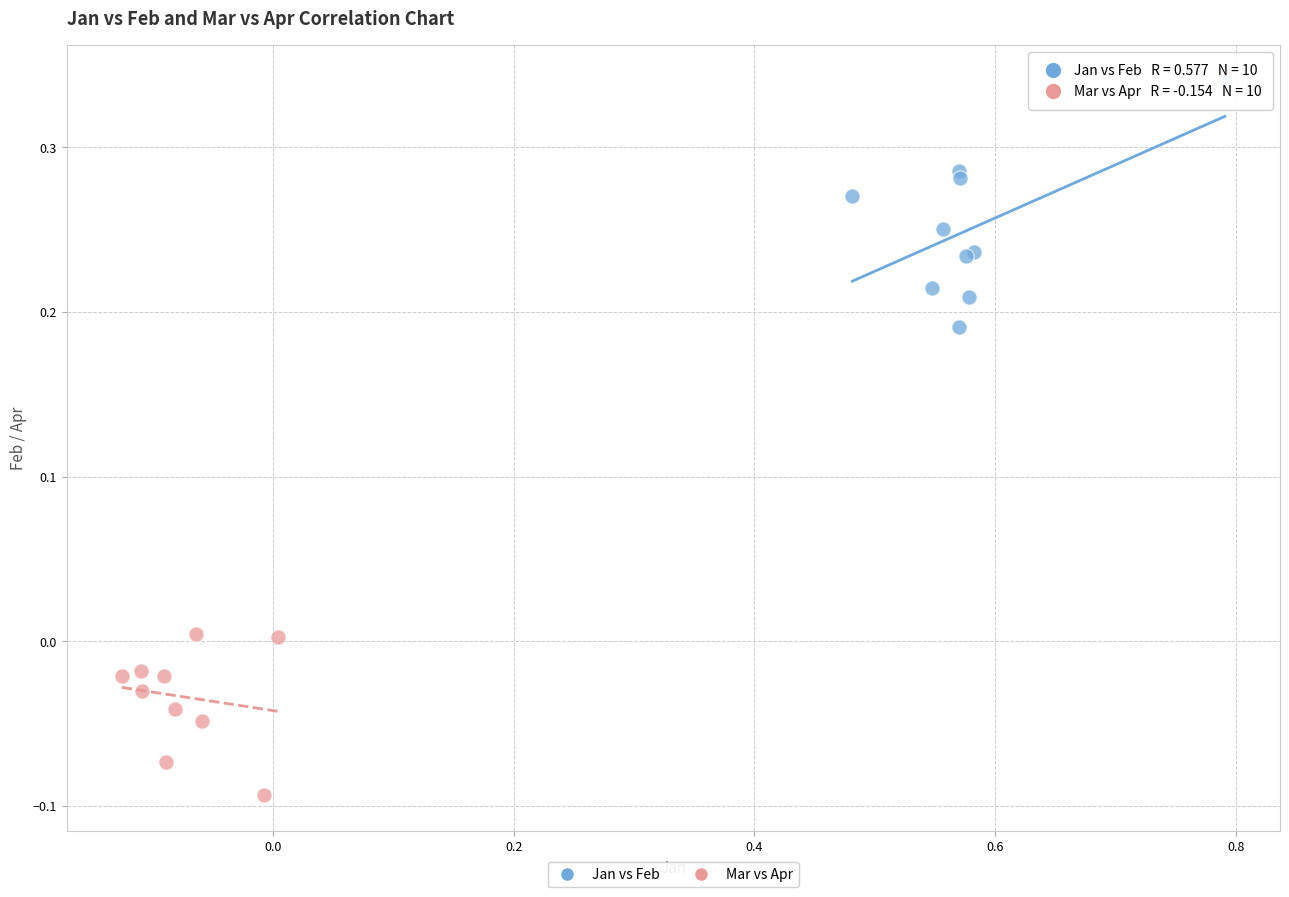

What are all the series names shown in the legend?

Jan vs Feb, Mar vs Apr